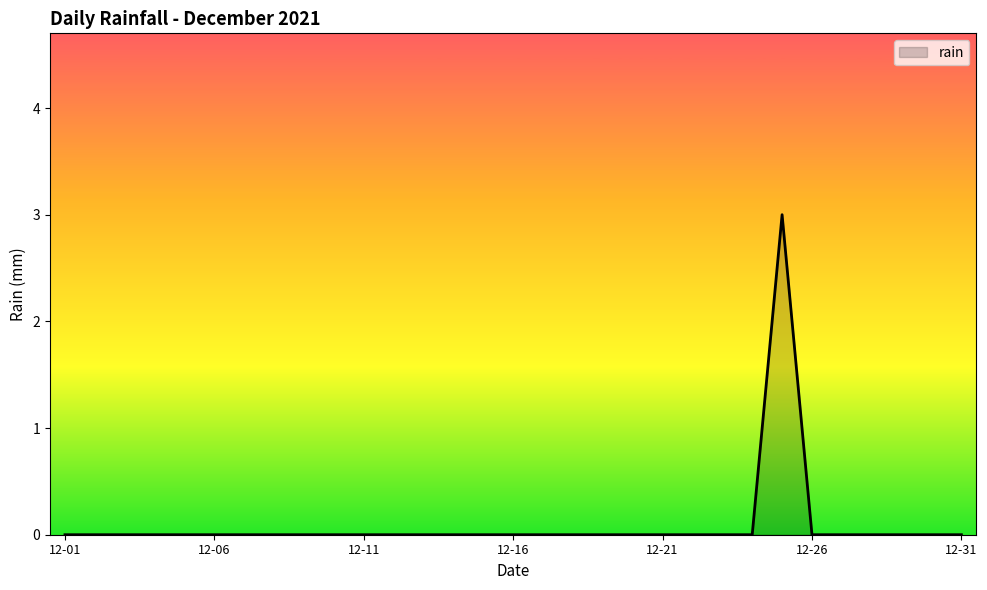

What is the greatest value displayed?

3